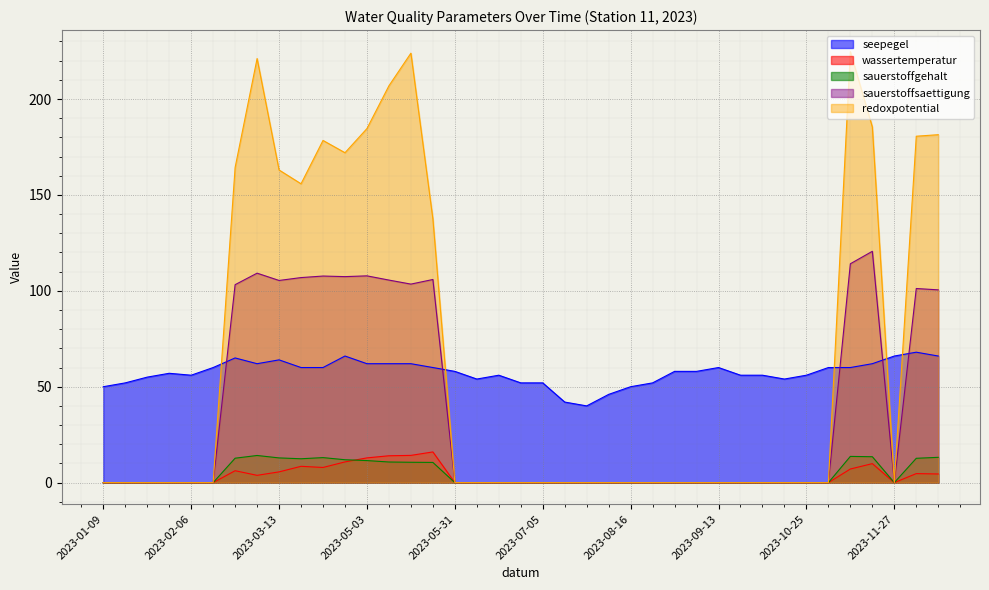

Where is sauerstoffsaettigung nearest to the value 60?

2023-12-18